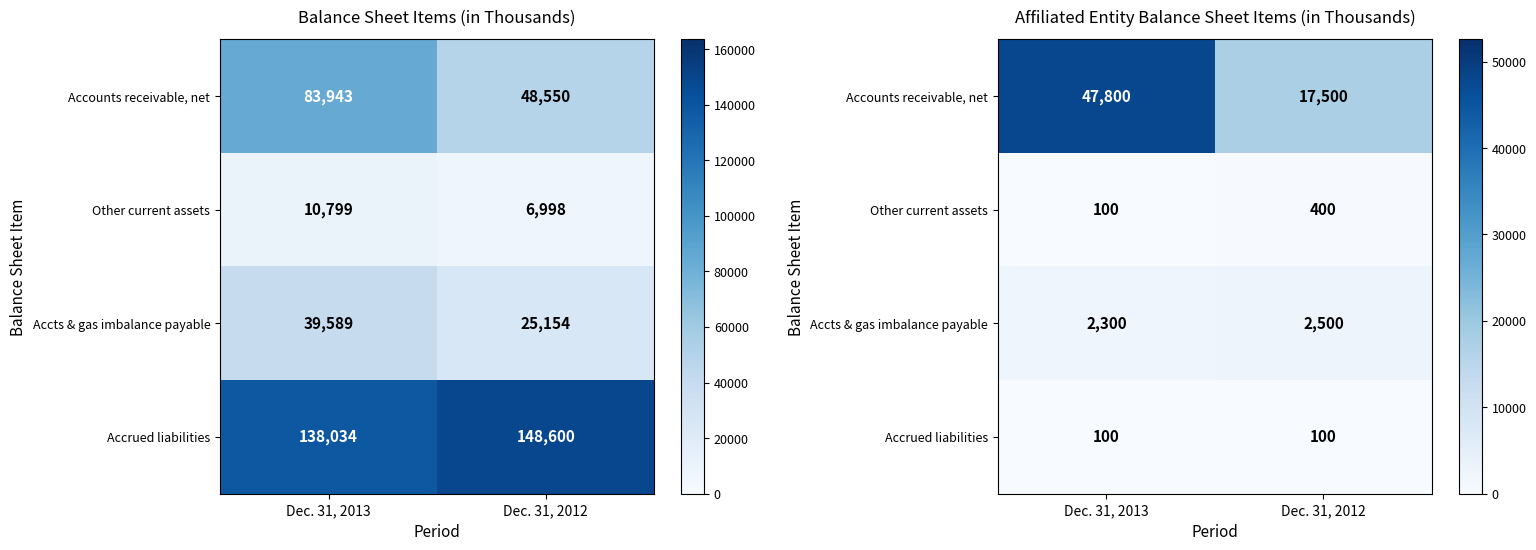

Is the value of Accounts receivable, net at Dec. 31, 2013 greater than the value of Accrued liabilities at Dec. 31, 2012?

Yes